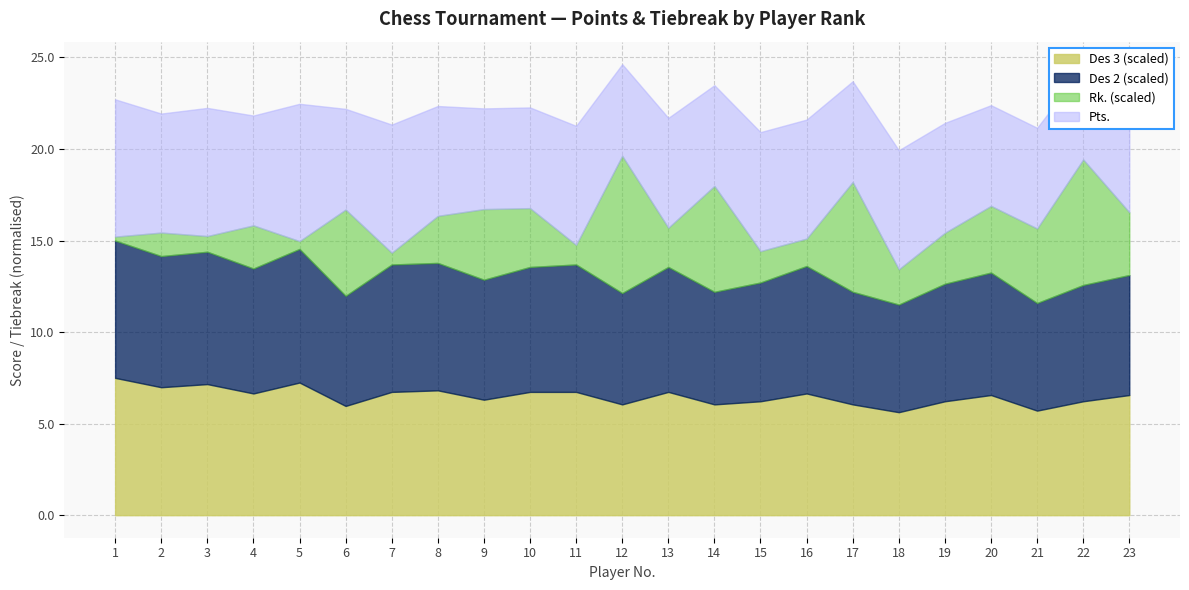

At which label is Pts. closest to 6?

4